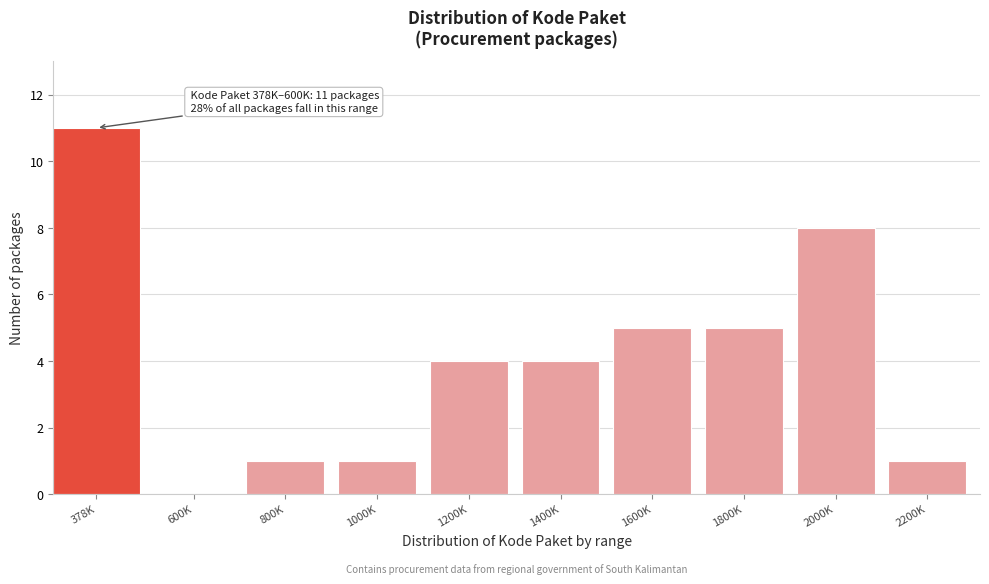

Reading right to left, what are all the values shown in this chart?

2200K=1	2000K=8	1800K=5	1600K=5	1400K=4	1200K=4	1000K=1	800K=1	600K=0	378K=11